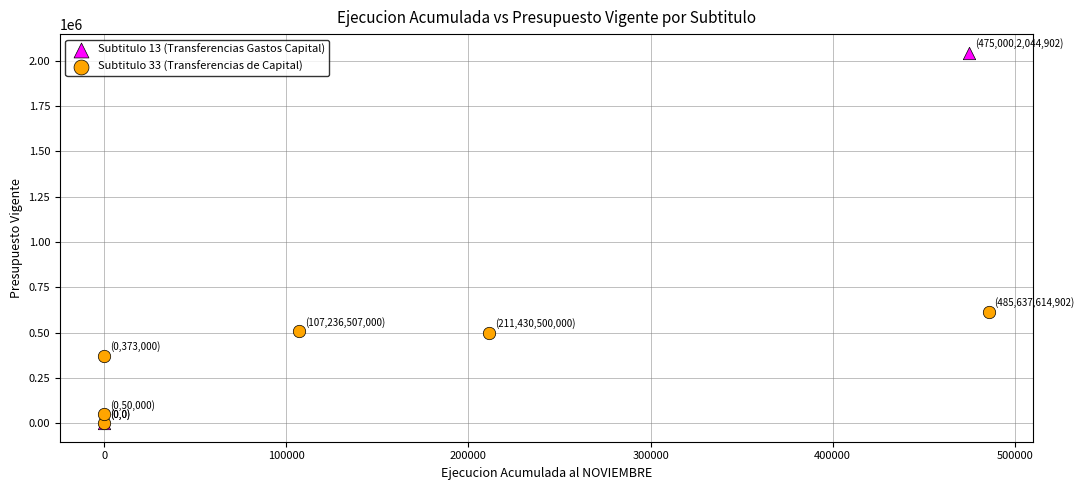

What are all the series names shown in the legend?

Subtitulo 13 (Transferencias Gastos Capital), Subtitulo 33 (Transferencias de Capital)